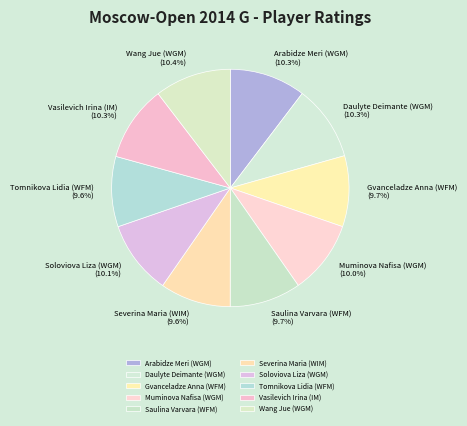

How many slices are in this pie chart?

10